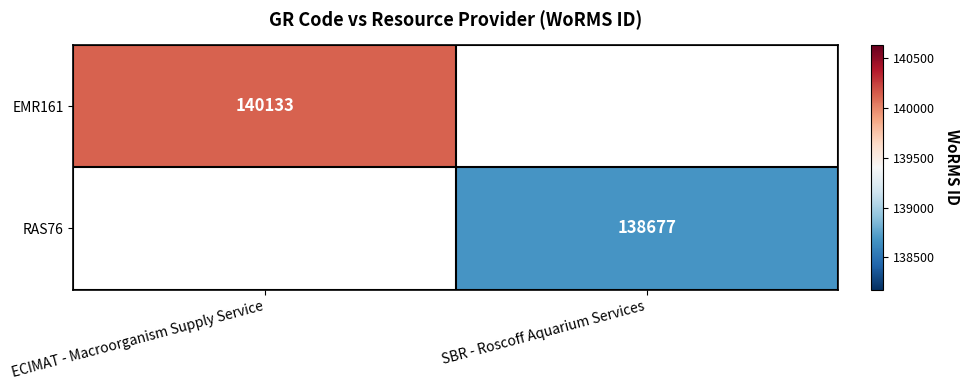

Is it true that RAS76 equals 65804 at SBR - Roscoff Aquarium Services?

False